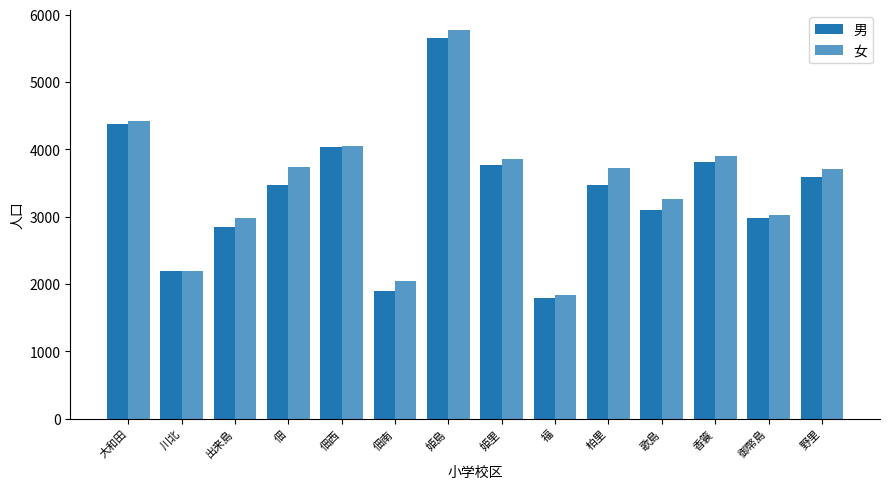

Reading left to right, list all the values displayed in this chart.

男: 4384	2189	2850	3473	4032	1889	5652	3774	1790	3465	3097	3814	2982	3588
女: 4420	2189	2985	3739	4045	2049	5777	3857	1833	3717	3268	3899	3029	3704